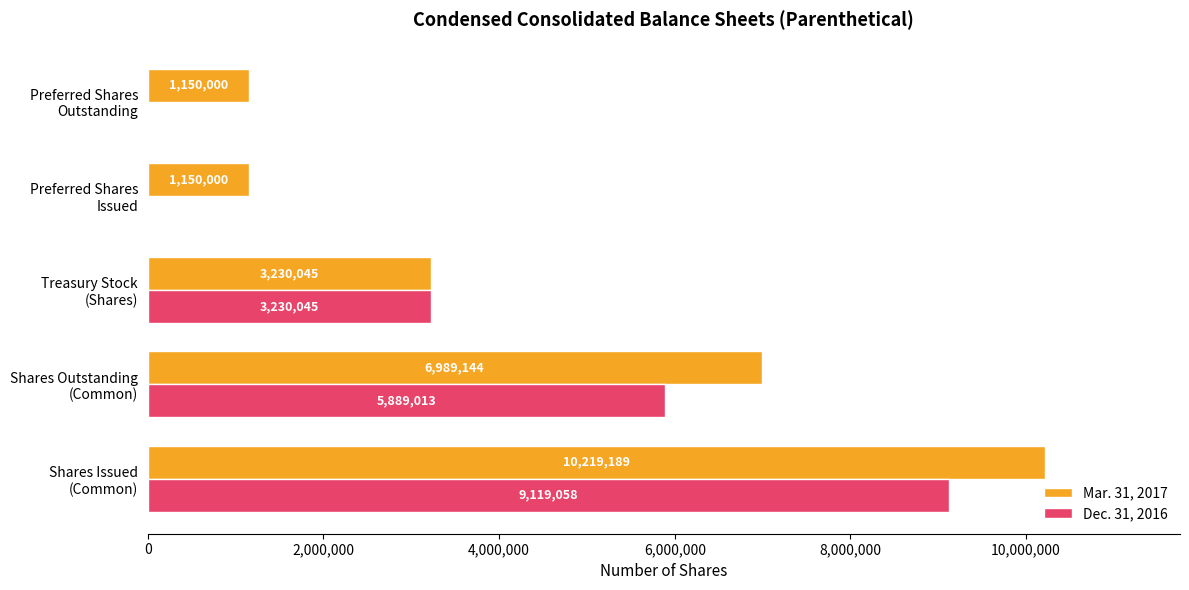

What is the greatest value displayed?

10219189